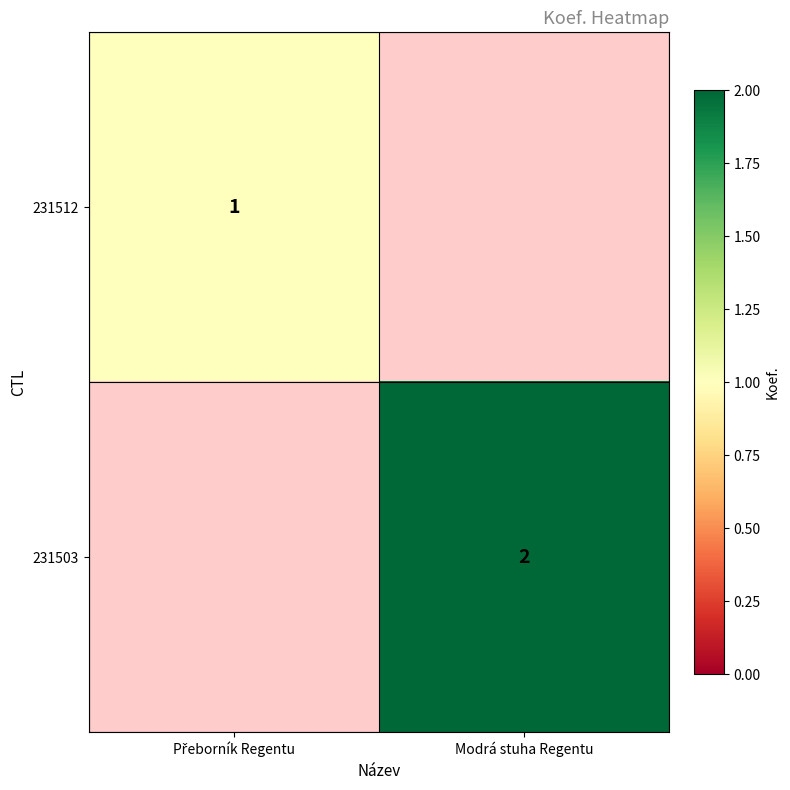

The 231512 series shows 1.0 at Přeborník Regentu. True or false?

True